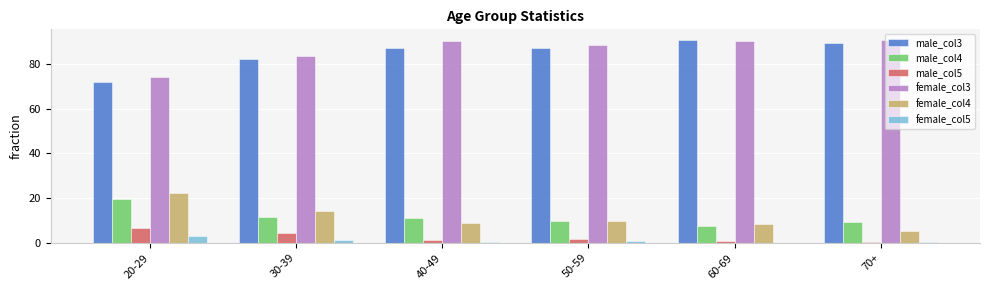

Is the value of female_col5 at 60-69 greater than the value of female_col4 at 70+?

No